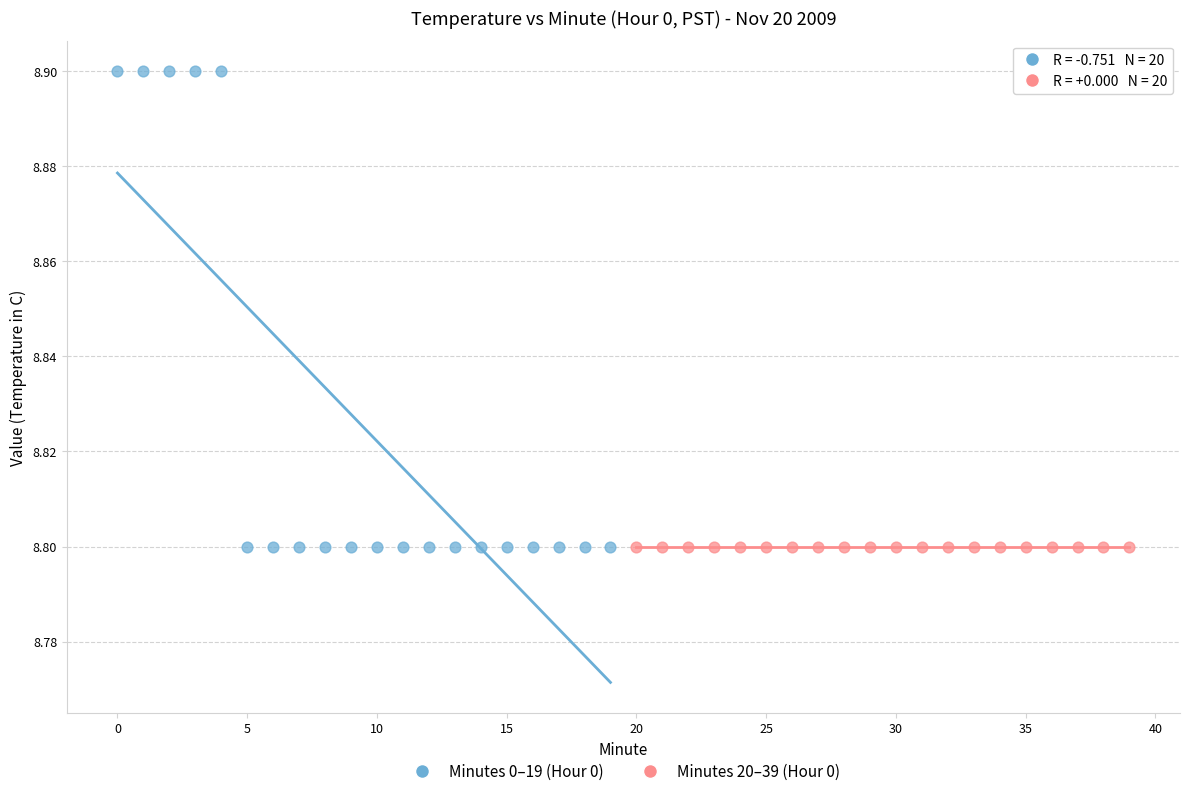

What are all the series names shown in the legend?

Minutes 0–19 (Hour 0), Minutes 20–39 (Hour 0)